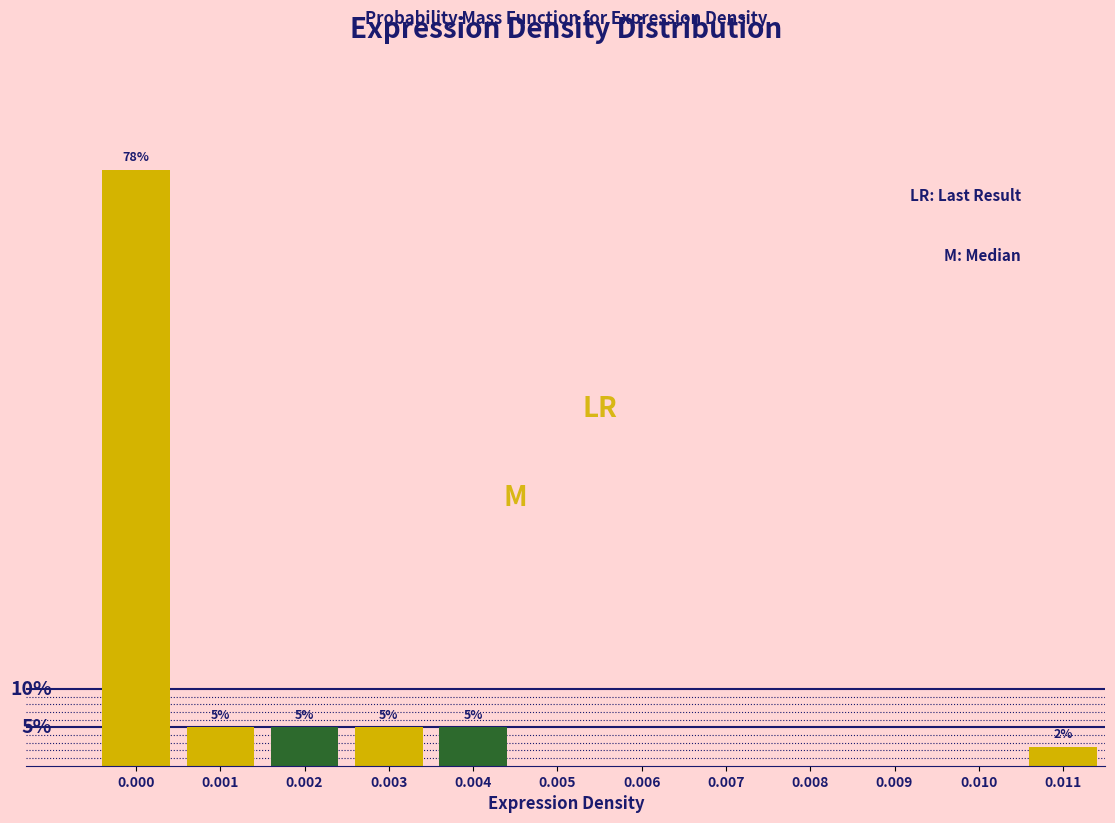

Are the bars horizontal?

No